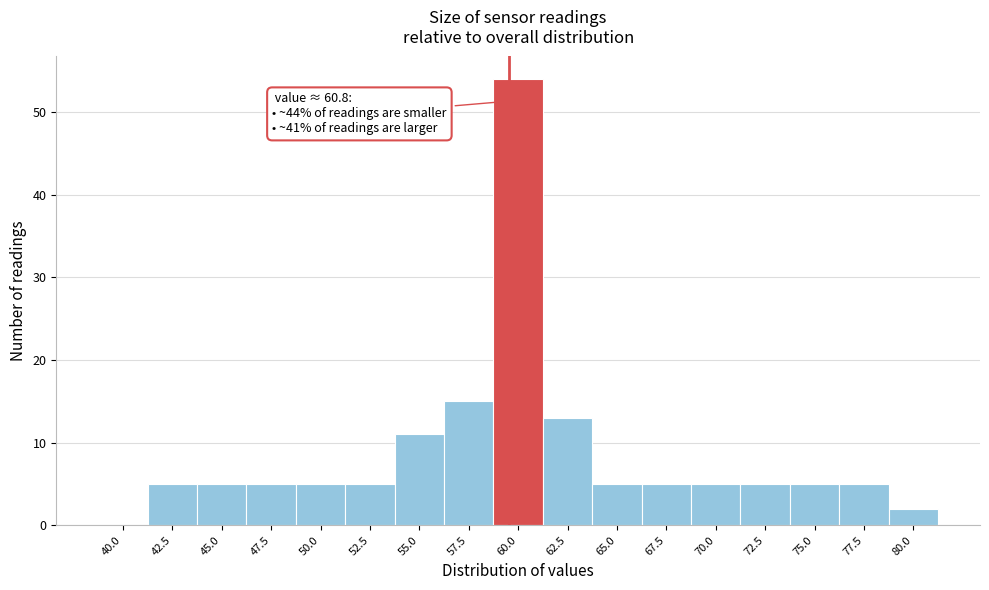

Reading left to right, transcribe all the data shown in this chart.

40.0=0	42.5=5	45.0=5	47.5=5	50.0=5	52.5=5	55.0=11	57.5=15	60.0=54	62.5=13	65.0=5	67.5=5	70.0=5	72.5=5	75.0=5	77.5=5	80.0=2